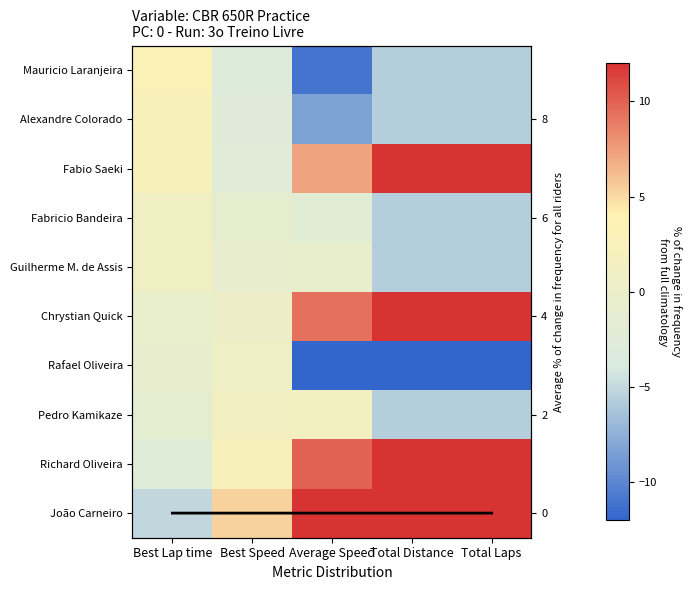

What value does the Guilherme M. de Assis series have at Average Speed?

-0.6